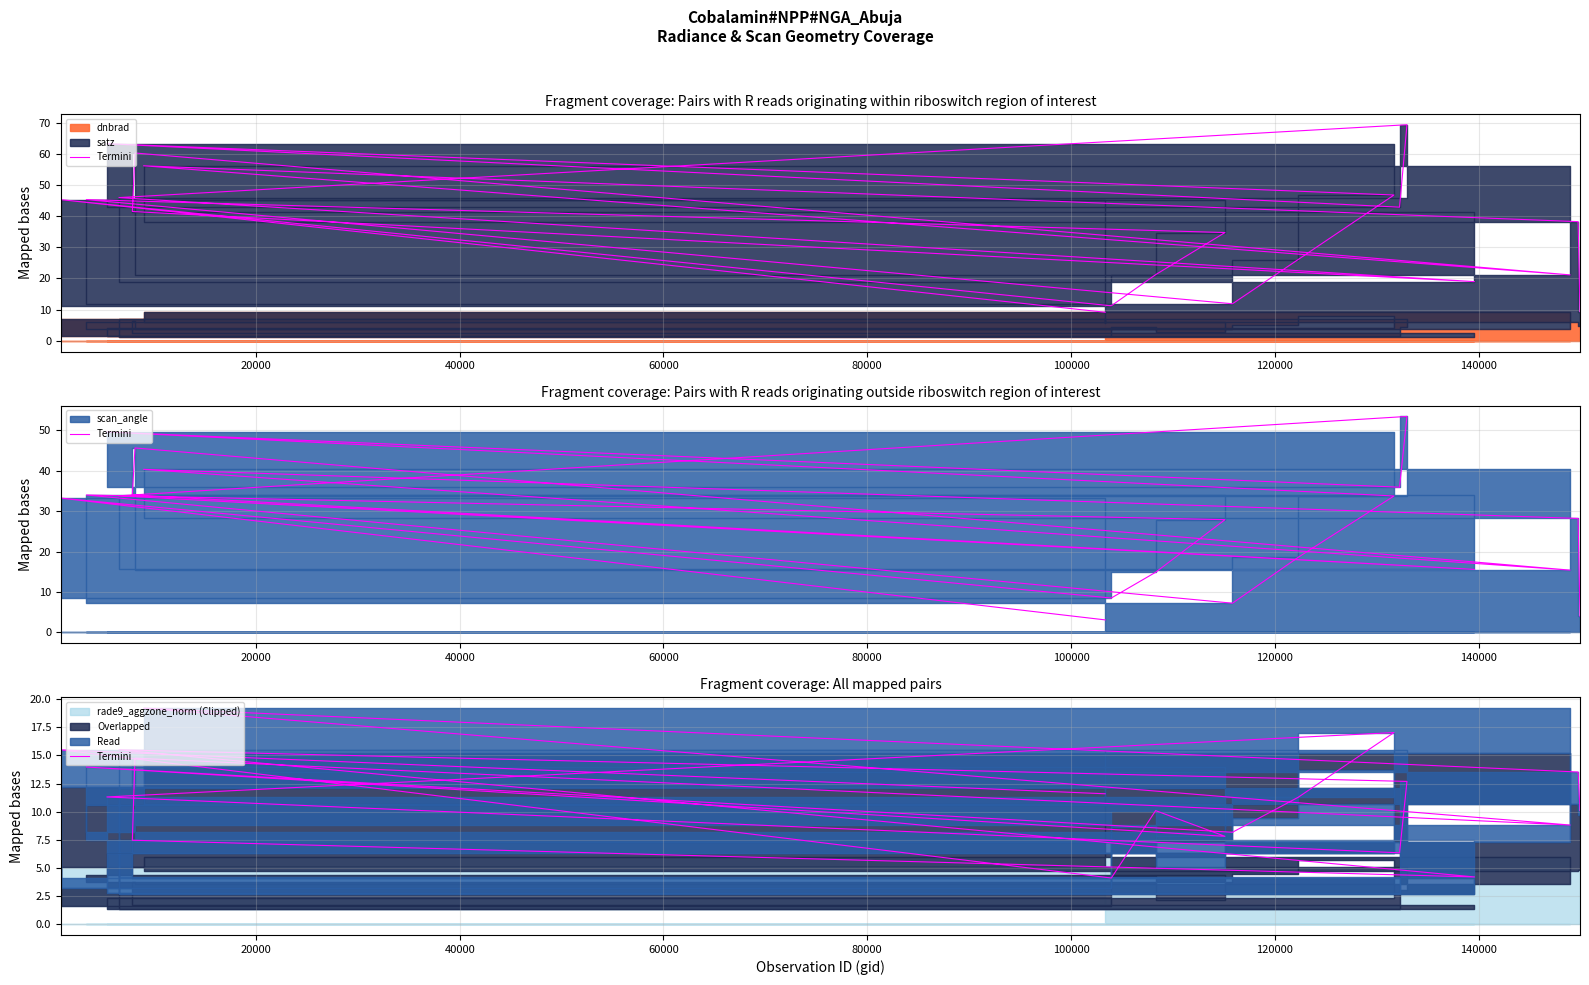

How many lines are shown in the chart?

1